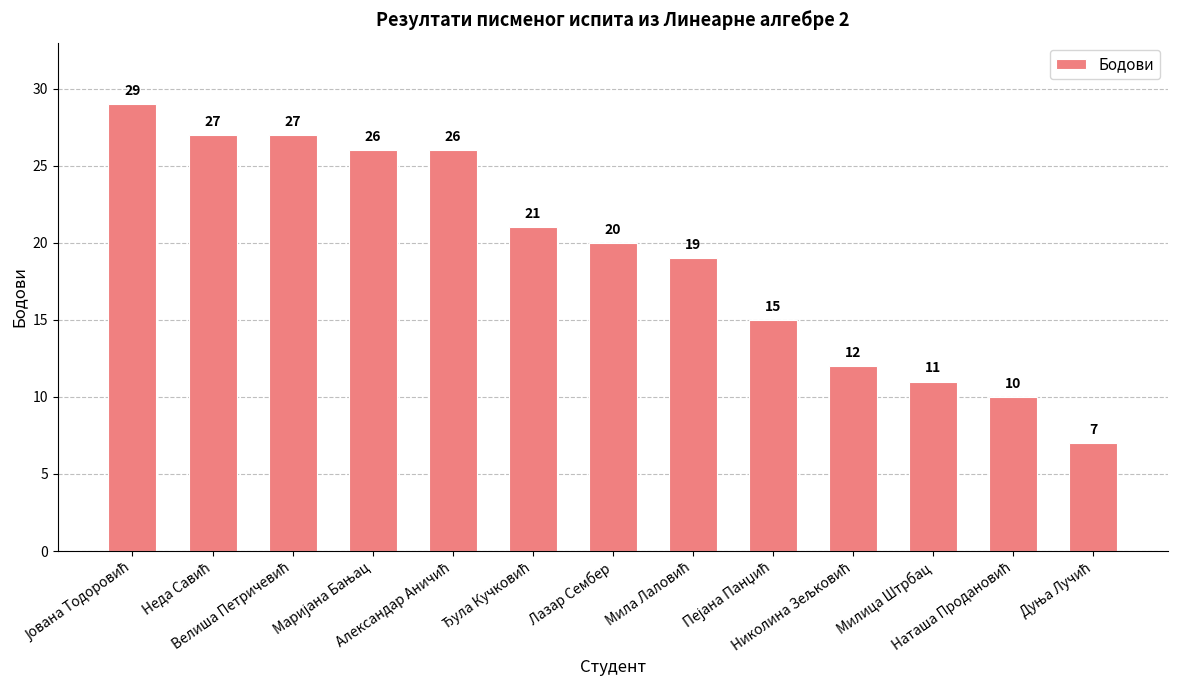

What is the minimum value shown in the chart?

7